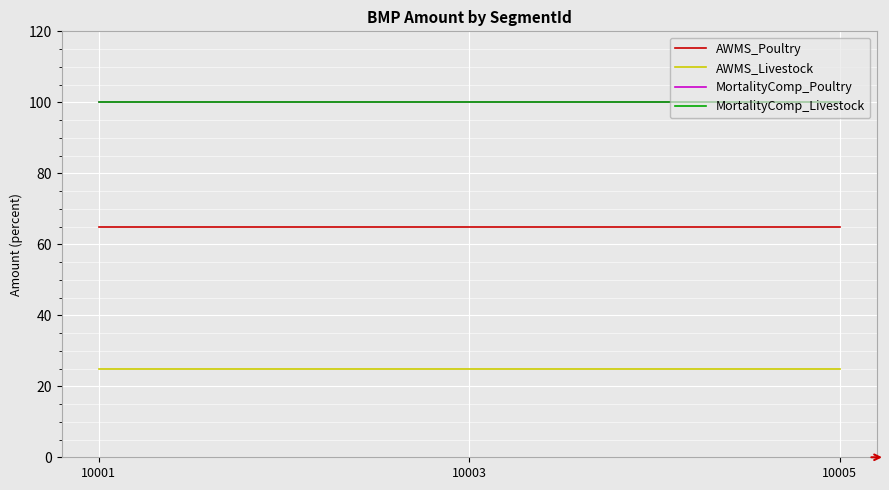

True or false: MortalityComp_Livestock has a value of 153 at 10003.

False